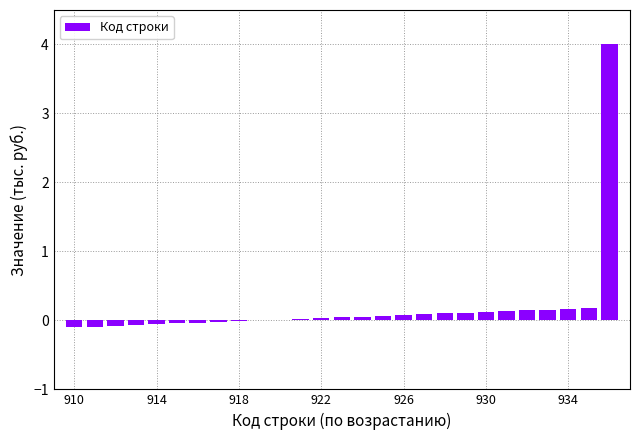

Does the chart contain stacked bars?

No